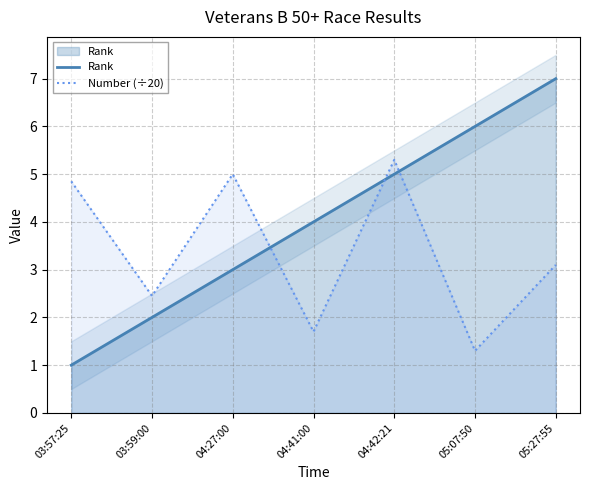

How many times do Rank and Number (÷20) cross each other?

3